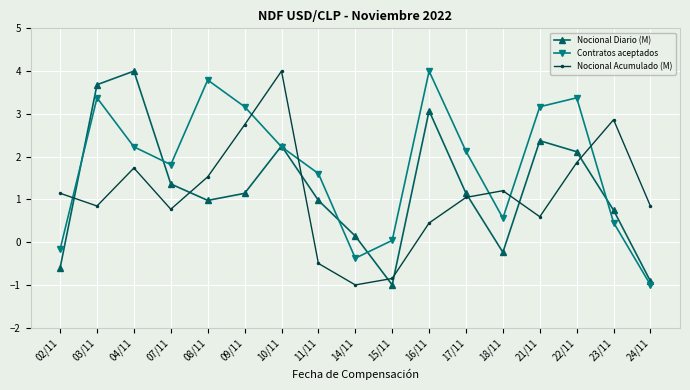

Read the Nocional Diario (M) value at 22/11.

2.1